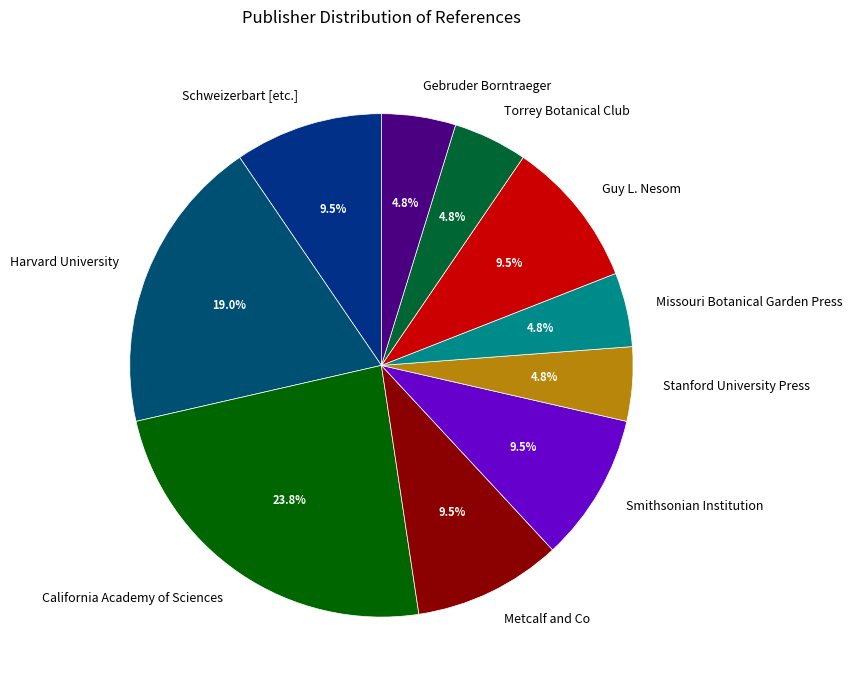

What percentage is NOT represented by Missouri Botanical Garden Press?

95.2%